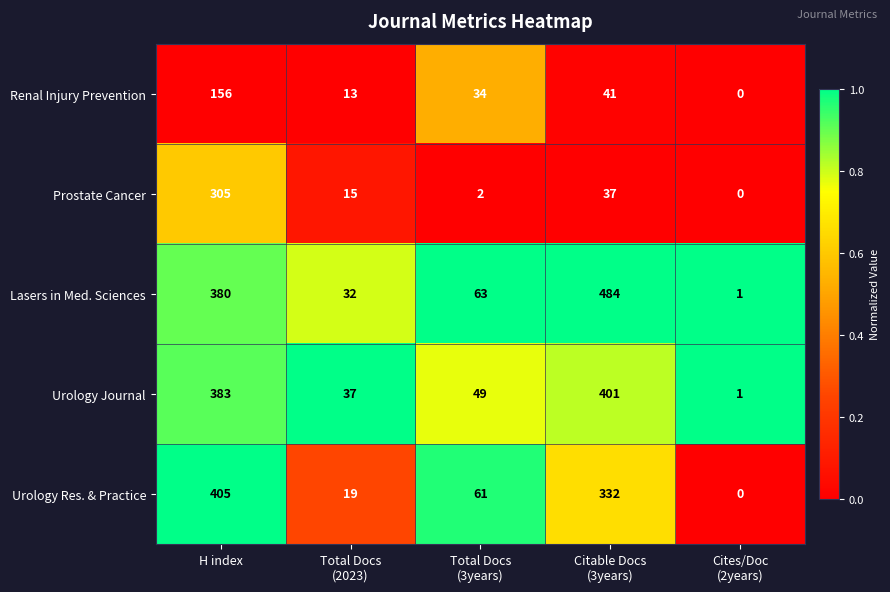

Reading left to right, list all the values displayed in this chart.

Renal Injury Prevention: 156	13	34	41	0
Prostate Cancer: 305	15	2	37	0
Lasers in Med. Sciences: 380	32	63	484	1
Urology Journal: 383	37	49	401	1
Urology Res. & Practice: 405	19	61	332	0